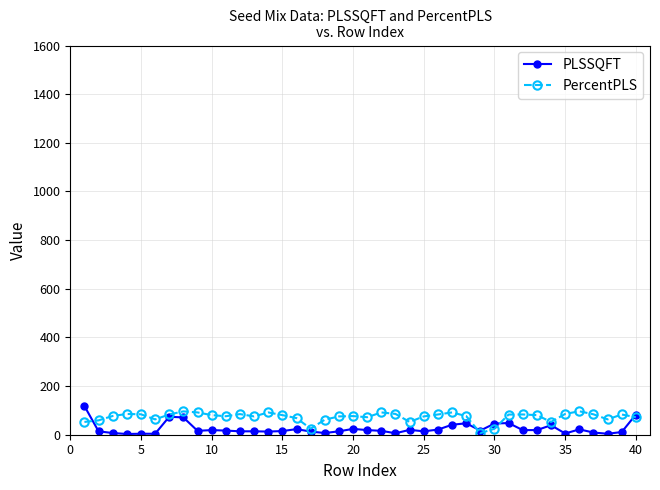

True or false: PLSSQFT has more than 2 interior local peaks.

True